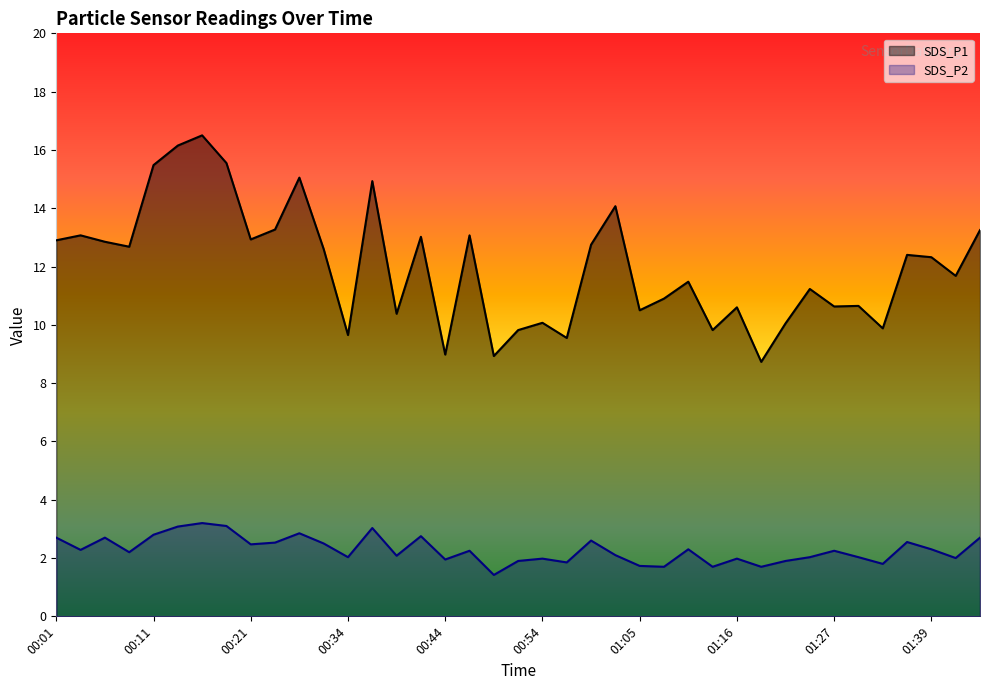

What value does the SDS_P2 series have at 00:11?

2.8